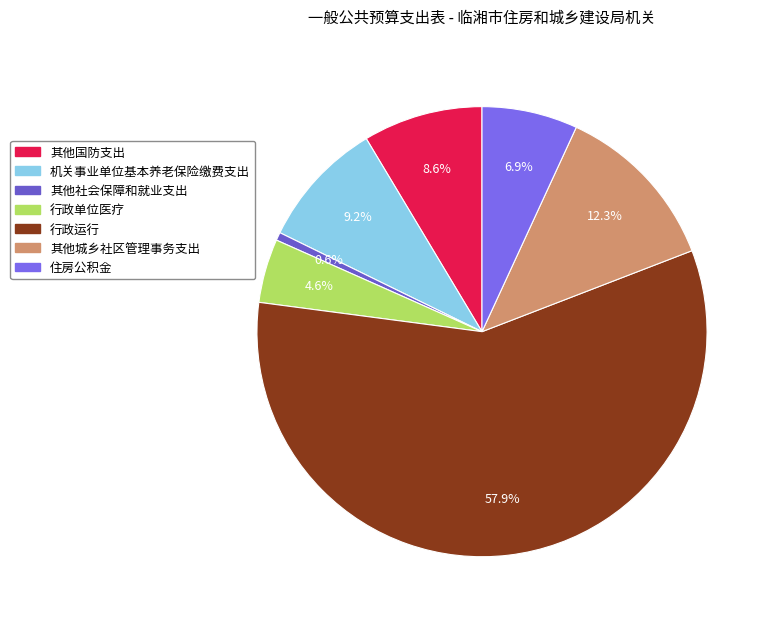

The 机关事业单位基本养老保险缴费支出 slice represents 9% of the pie. True or false?

True